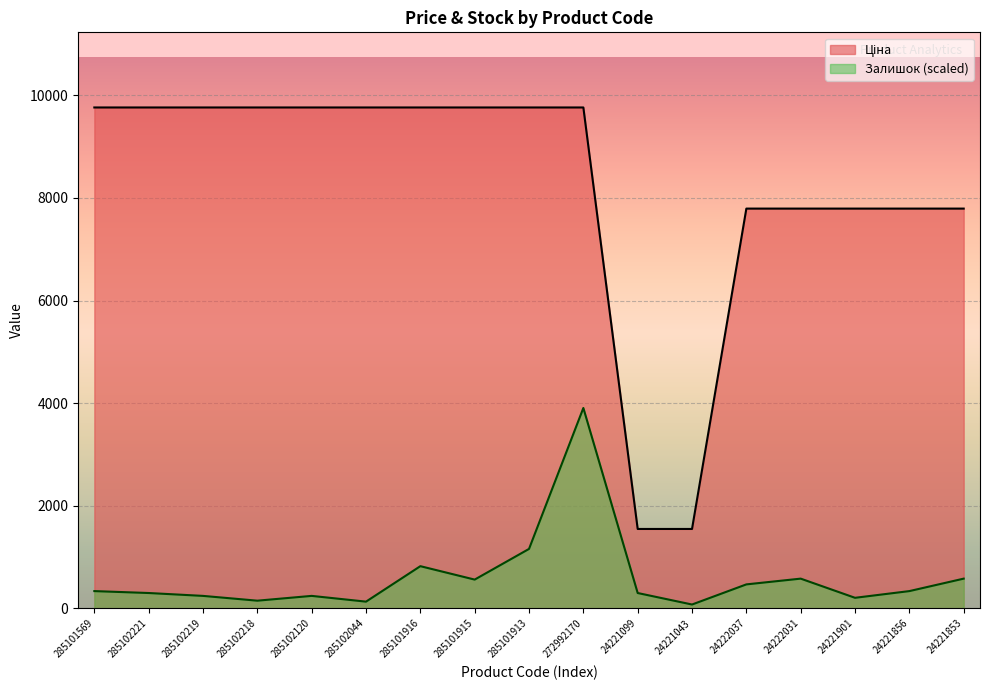

Between 285101916 and 24221853, which series saw the biggest shift?

Ціна